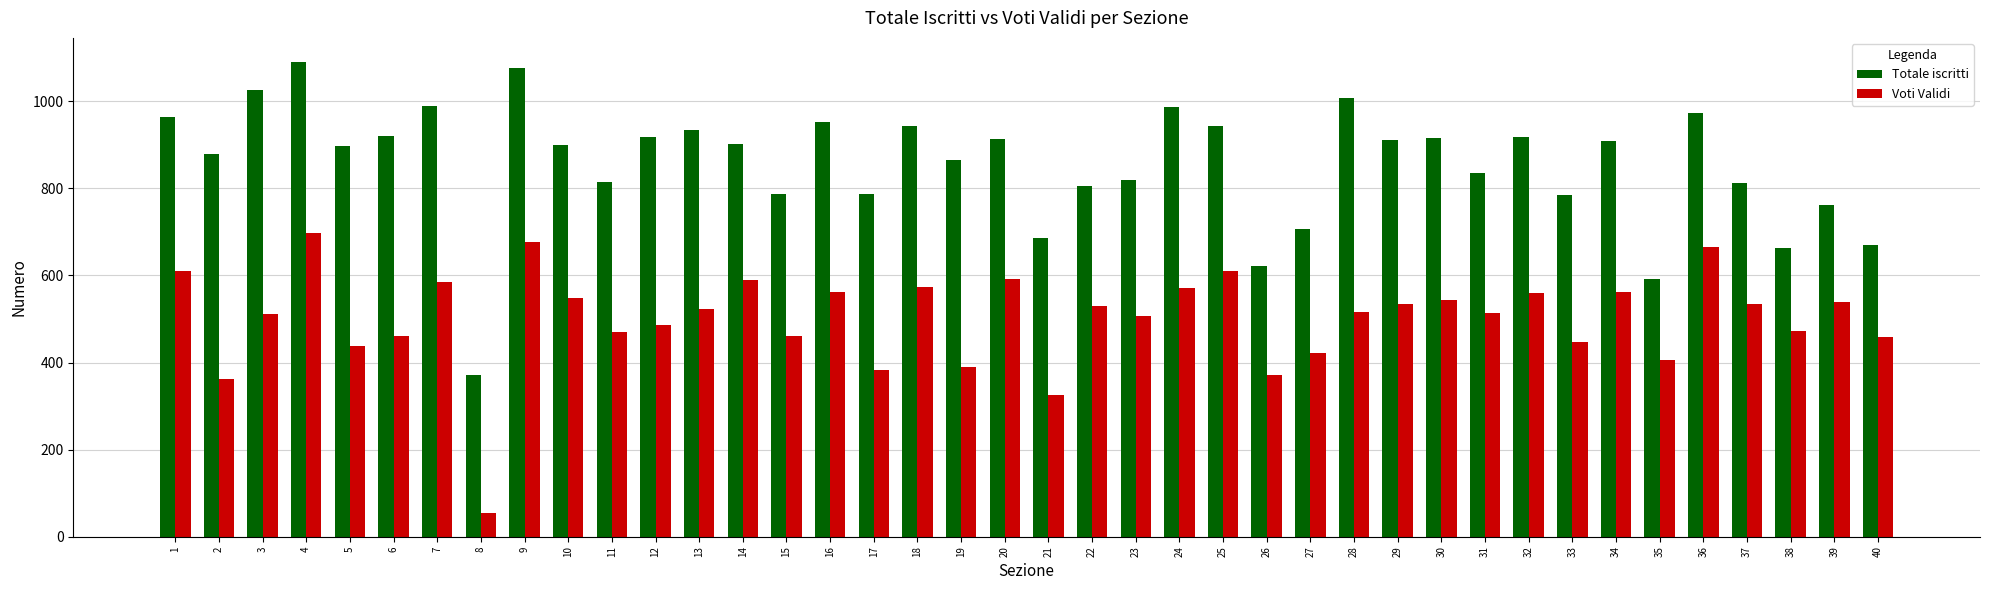

What is the difference between the highest and lowest values at 40?

212